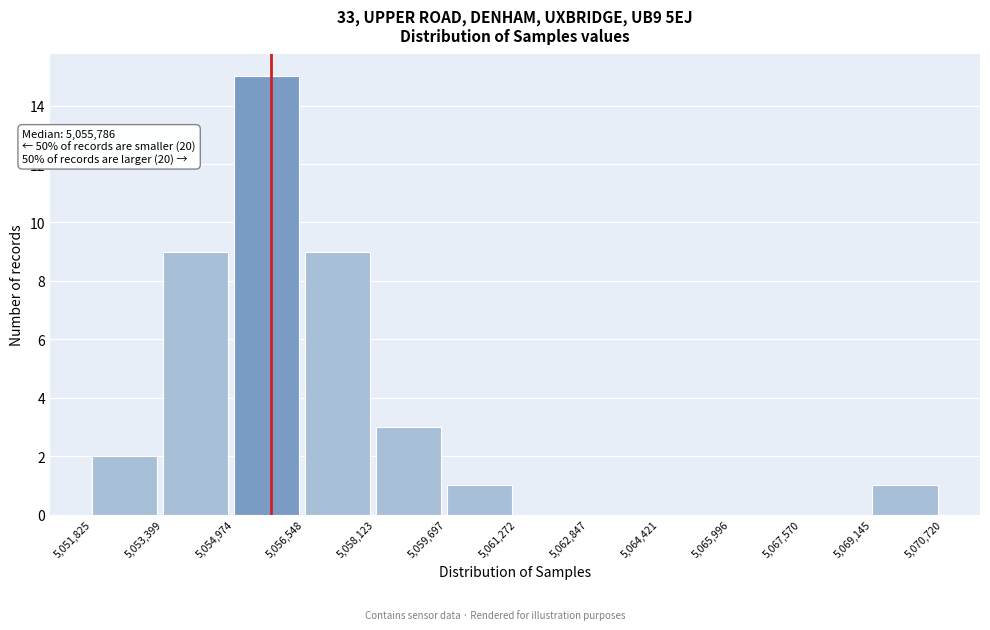

Over which range of the x-axis is the bar tallest?

5,054,974 to 5,056,548